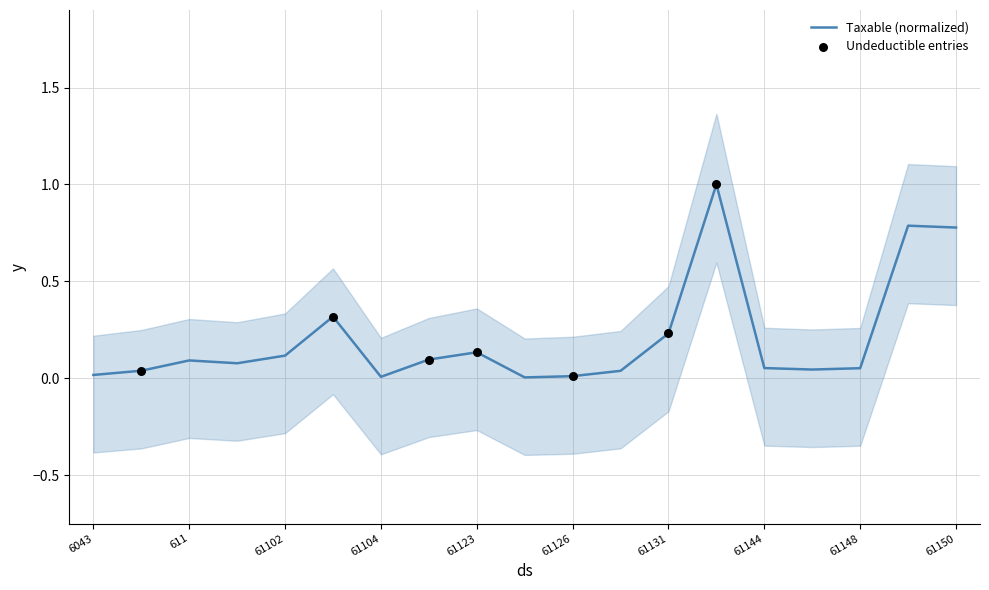

What is the change in value from 61123 to 61148?

-0.1